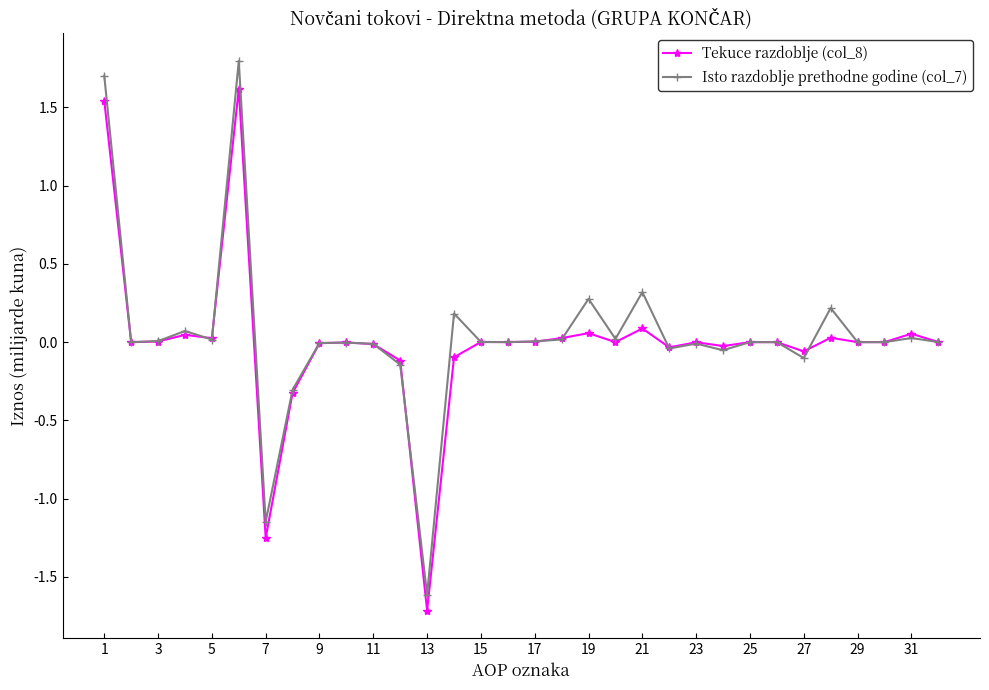

Which series has the largest total across all categories?

Isto razdoblje prethodne godine (col_7)